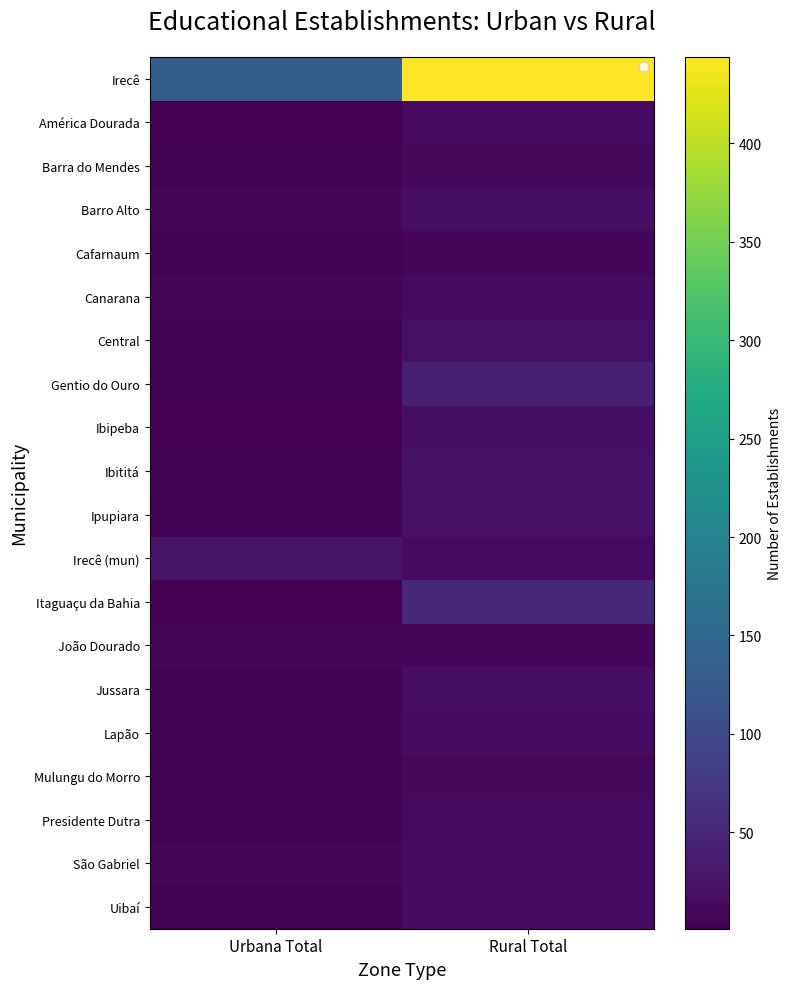

Rank the categories by Ibipeba value from lowest to highest.

Urbana Total, Rural Total